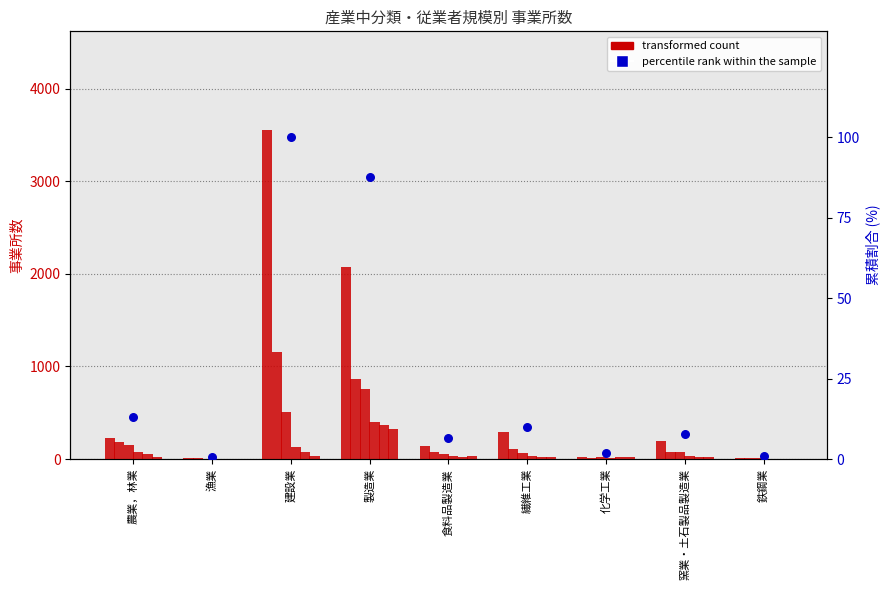

At how many categories does at least one series exceed 2190?

1